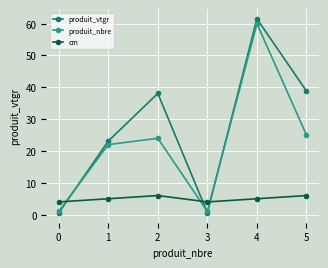

What is the total value across all series at 2?

68.1